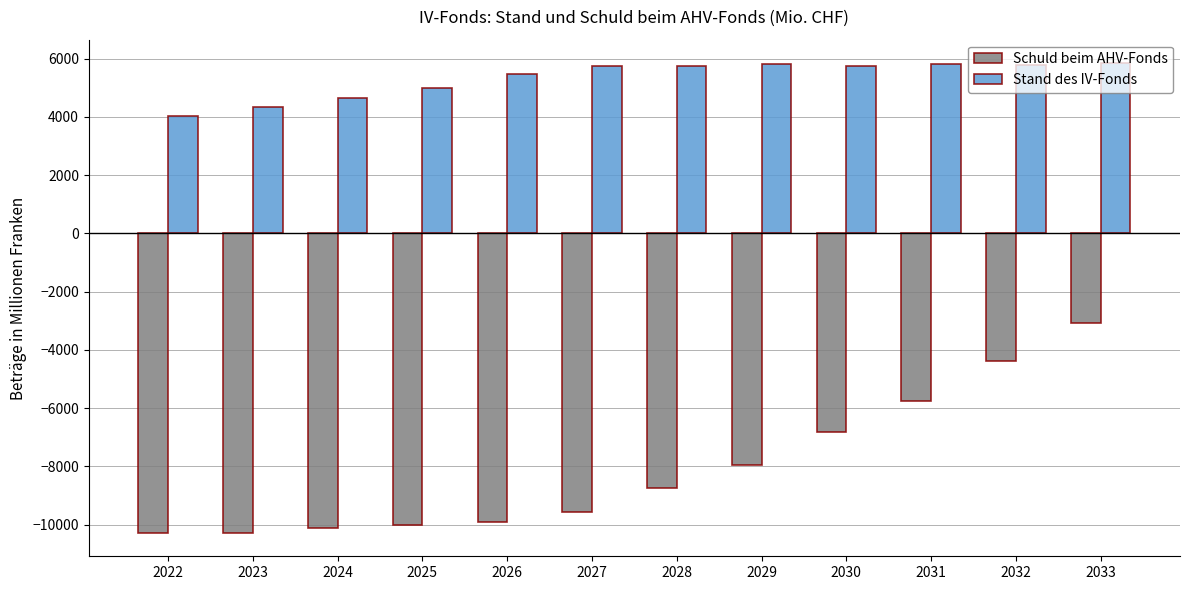

Which series has the widest spread of values?

Schuld beim AHV-Fonds